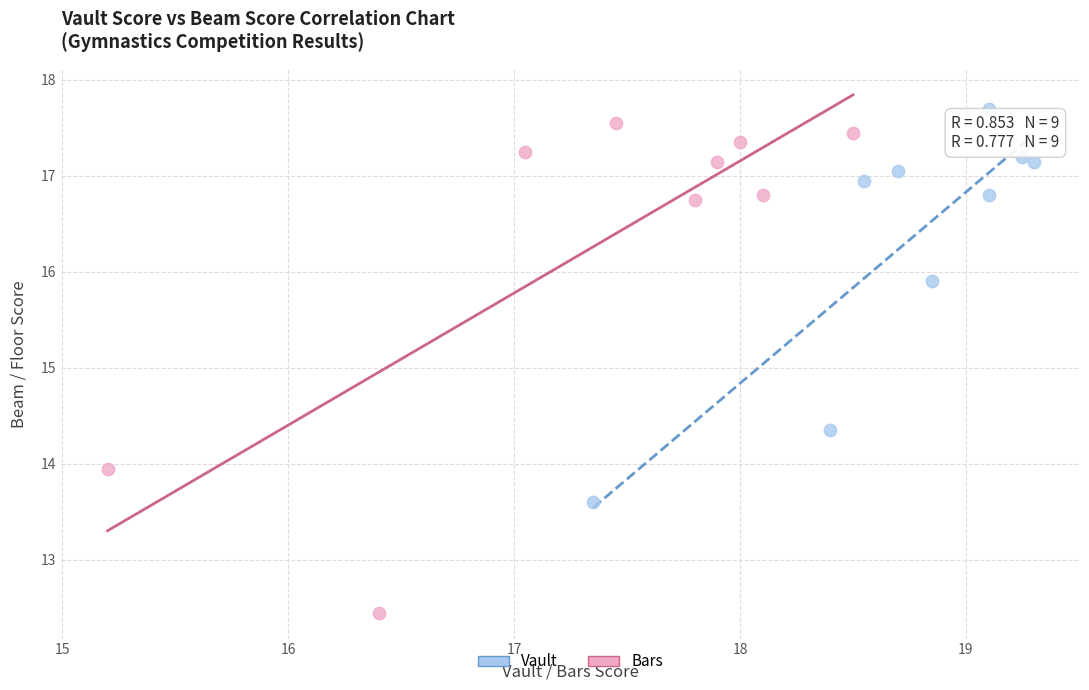

Which series reaches the minimum Y coordinate?

Bars